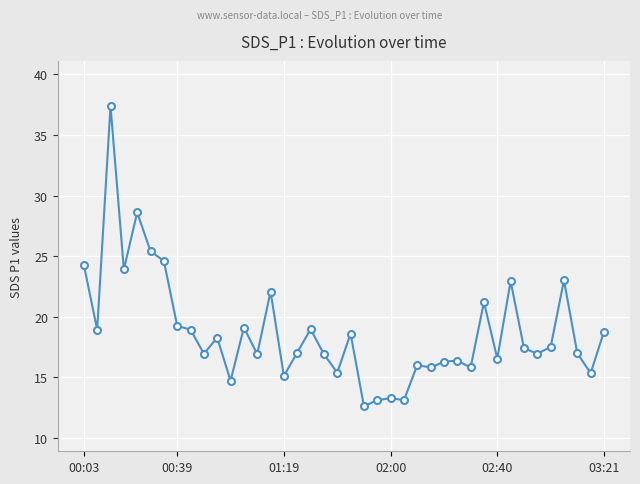

How many lines are shown in the chart?

1